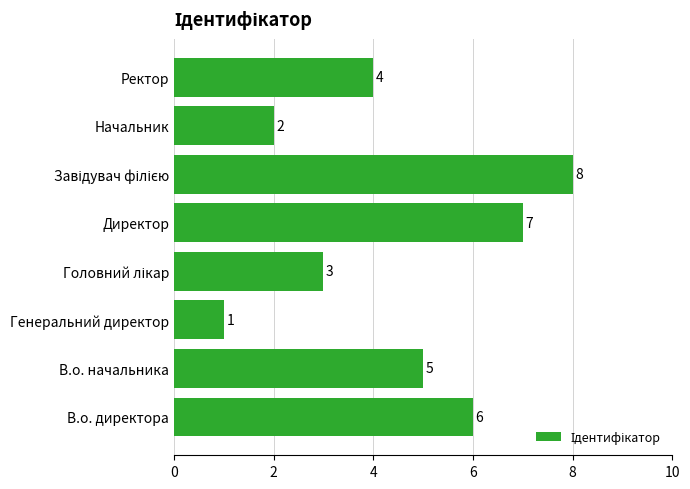

What is the maximum value shown in the chart?

8